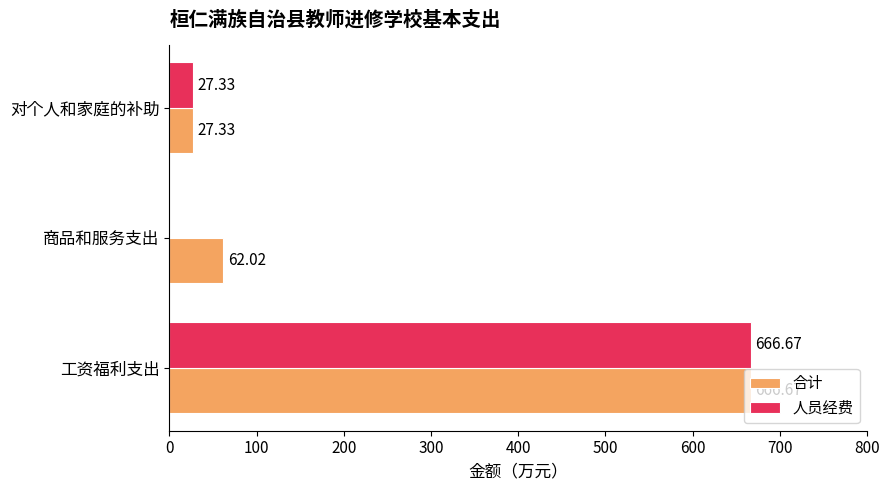

Where is 人员经费 nearest to the value 333?

对个人和家庭的补助